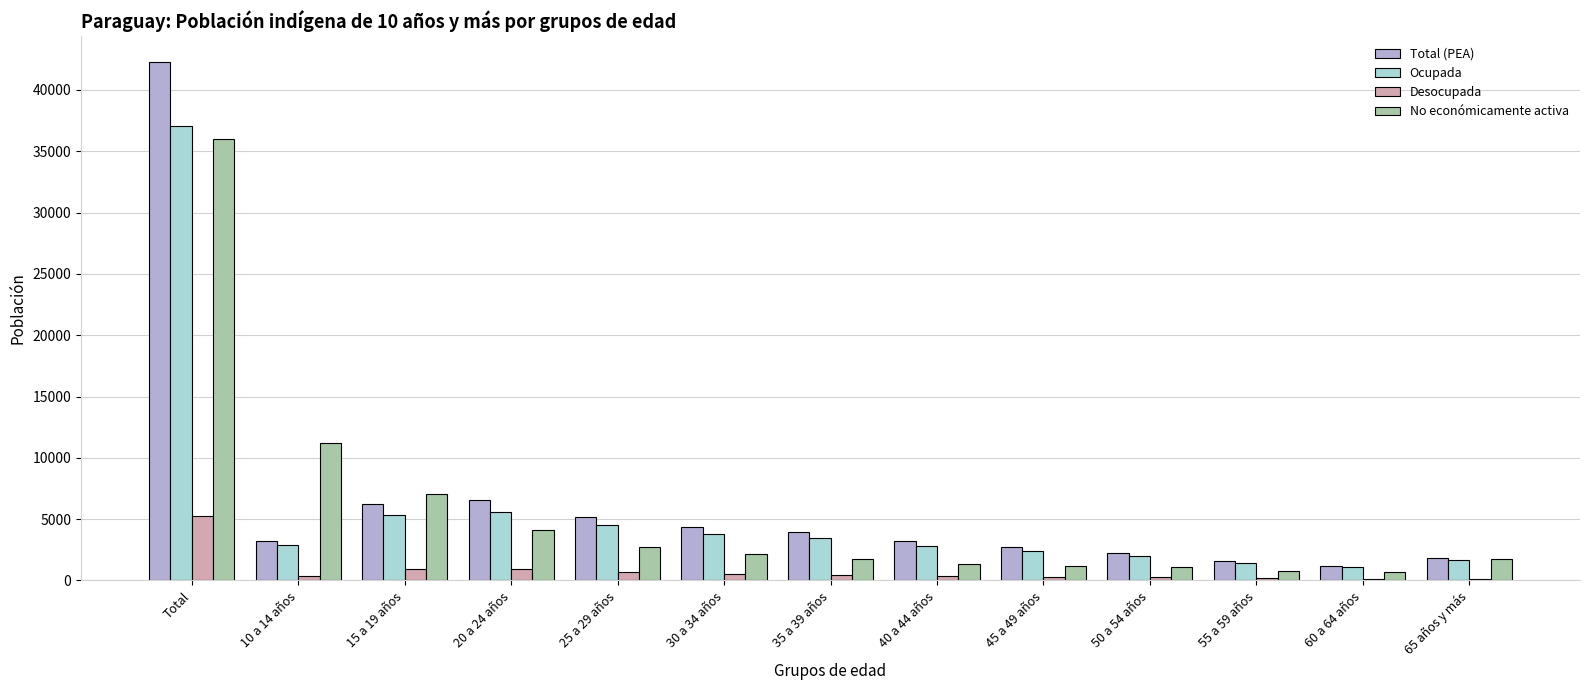

Is the value of Desocupada at 30 a 34 años greater than the value of Ocupada at Total?

No